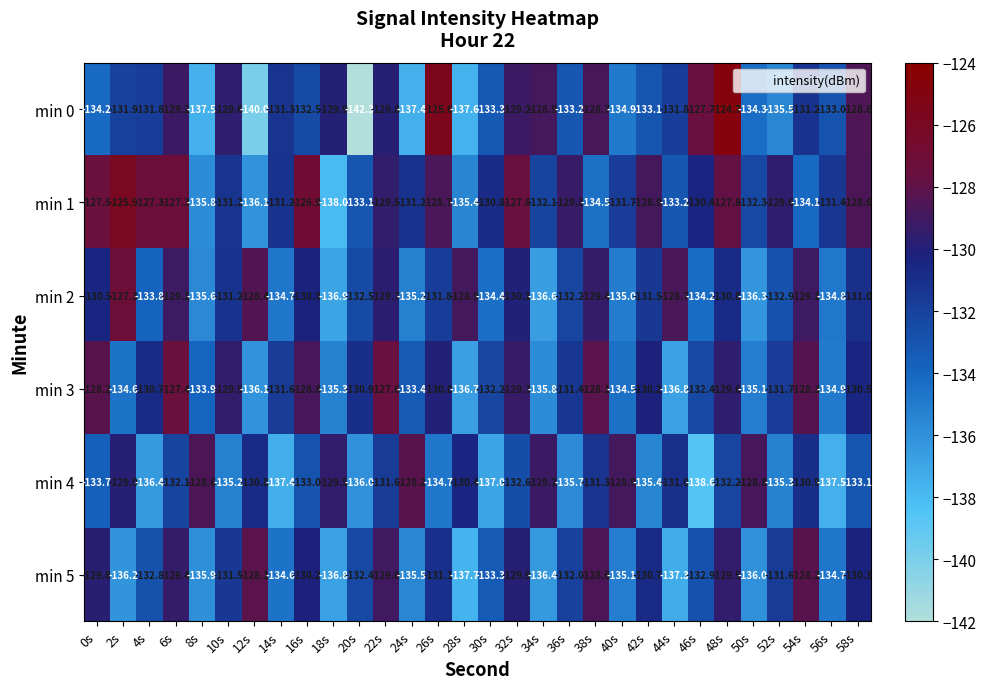

What is the approximate value of min 2 at 36s?

-132.2